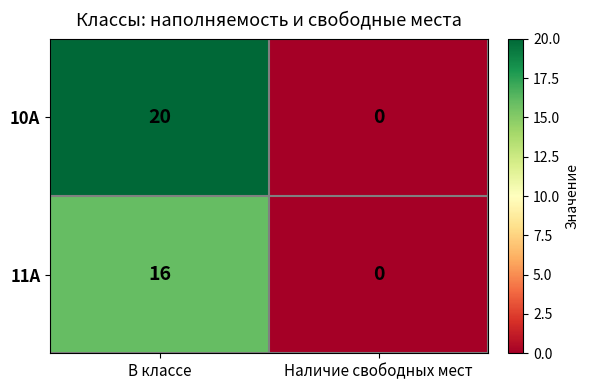

Reading left to right, what are all the values shown in this chart?

10А: 20	0
11А: 16	0